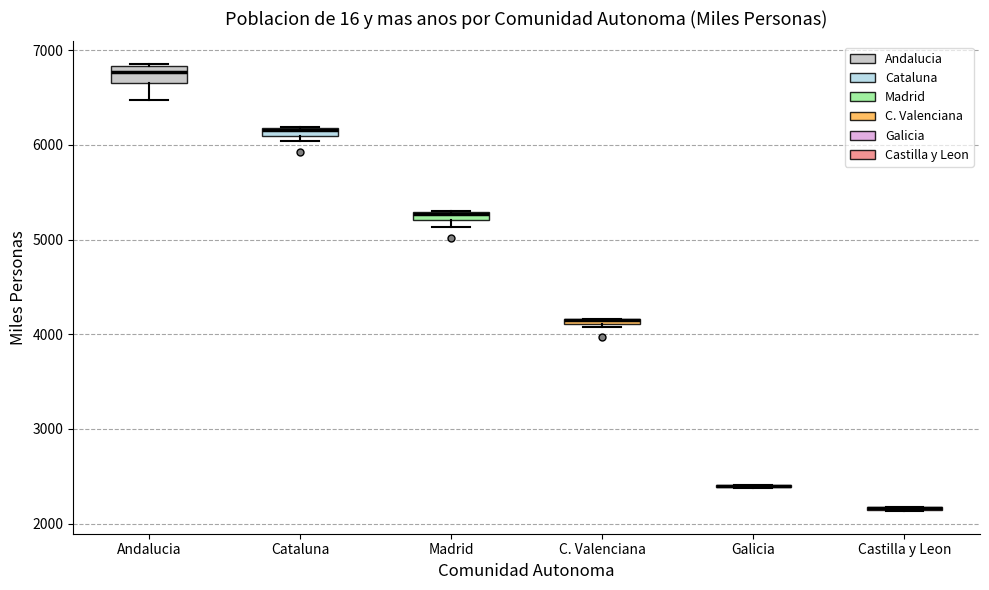

Where is the lower edge of the box for Cataluna on the y-axis? The values are not printed on the chart, so give them approximately, as read against the axis.

6100